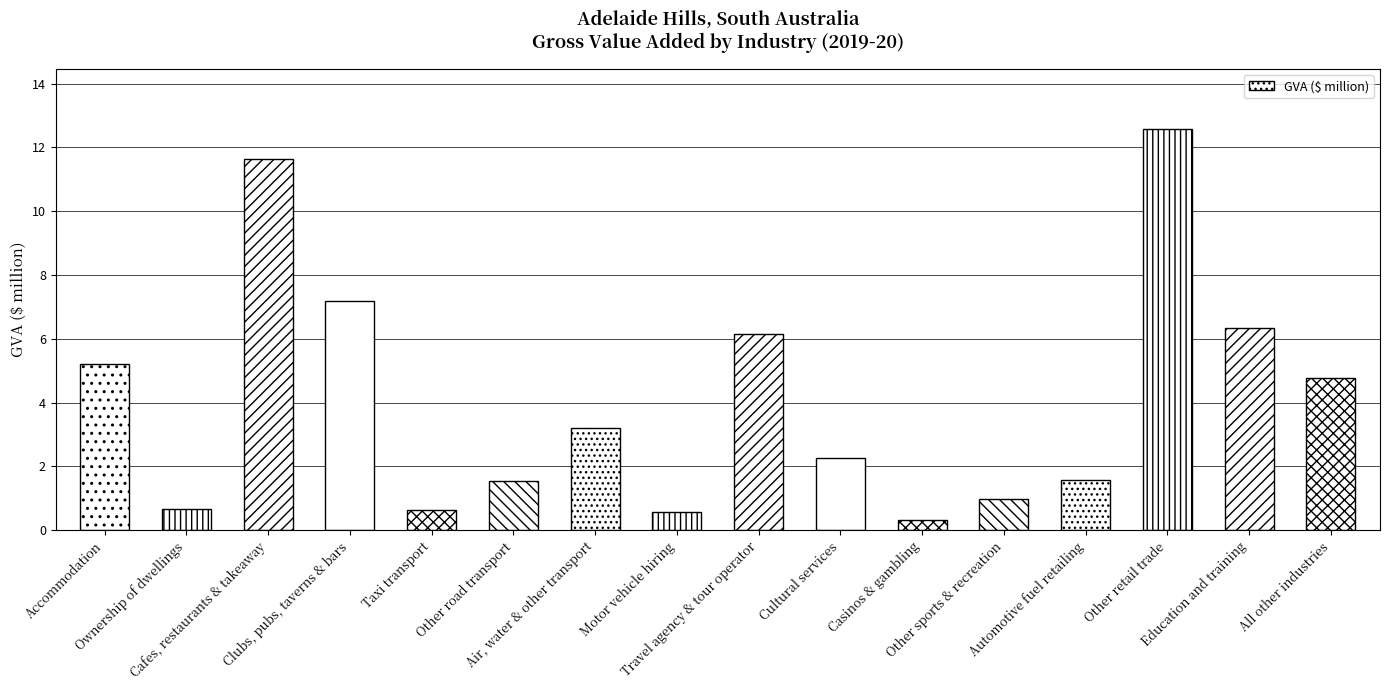

What is the change in value from Air, water & other transport to Cultural services?

-0.9